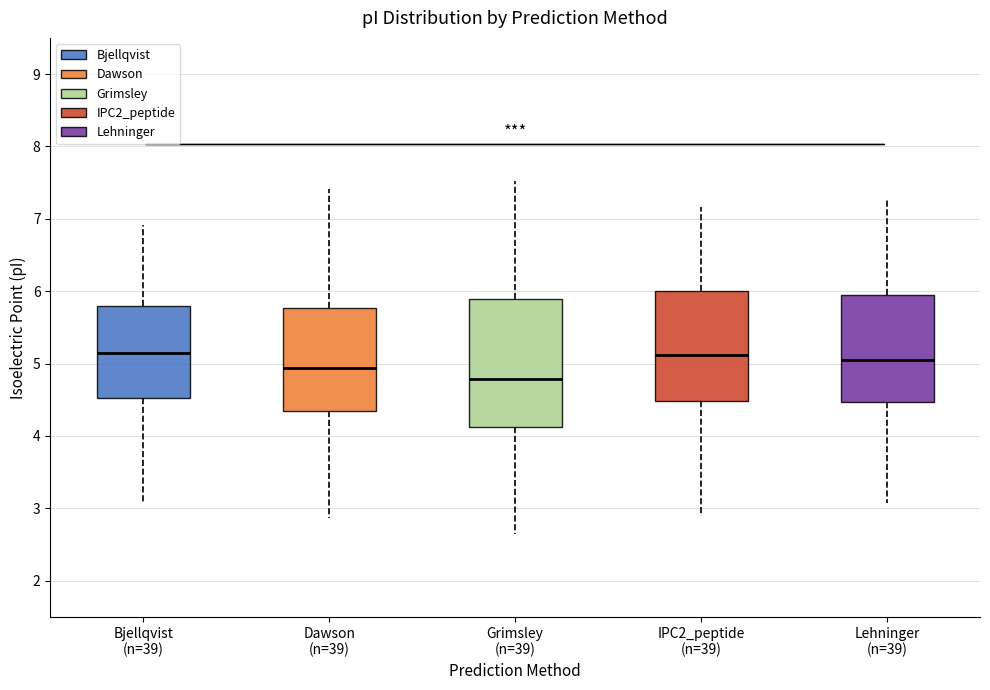

Comparing the boxes themselves (not the whiskers), which one is the tallest?

Grimsley (n=39)